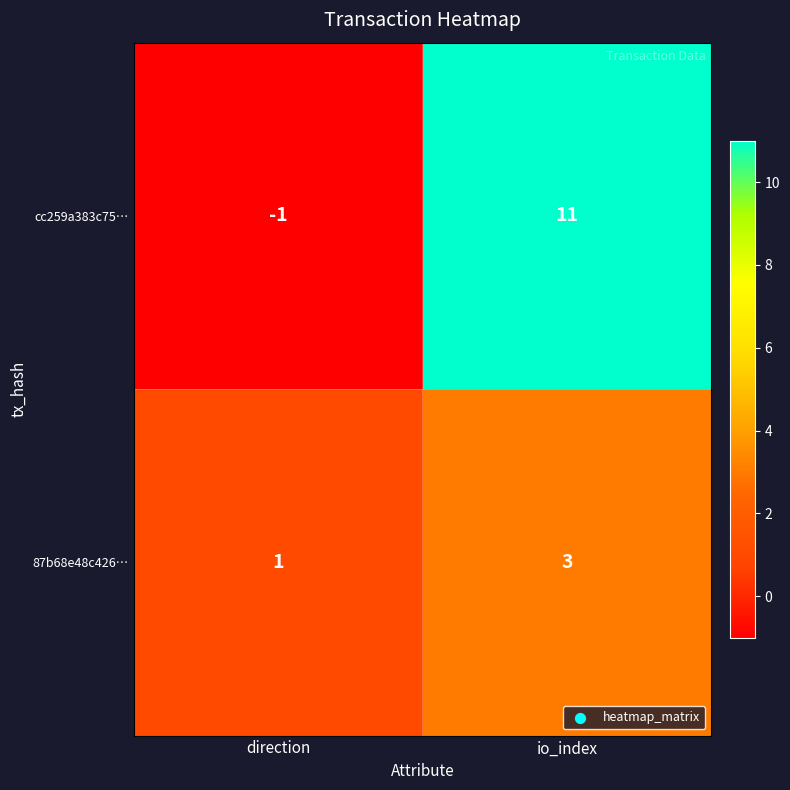

Rank the categories by cc259a383c75… value from lowest to highest.

direction, io_index